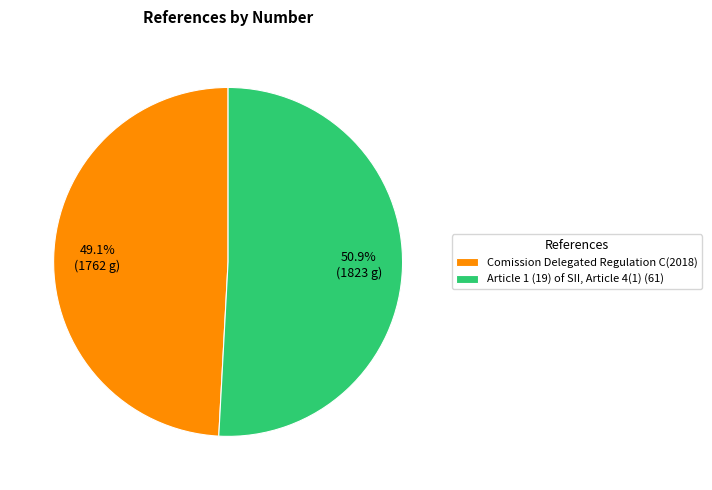

What is the smallest slice in the pie chart?

Comission Delegated Regulation C(2018)